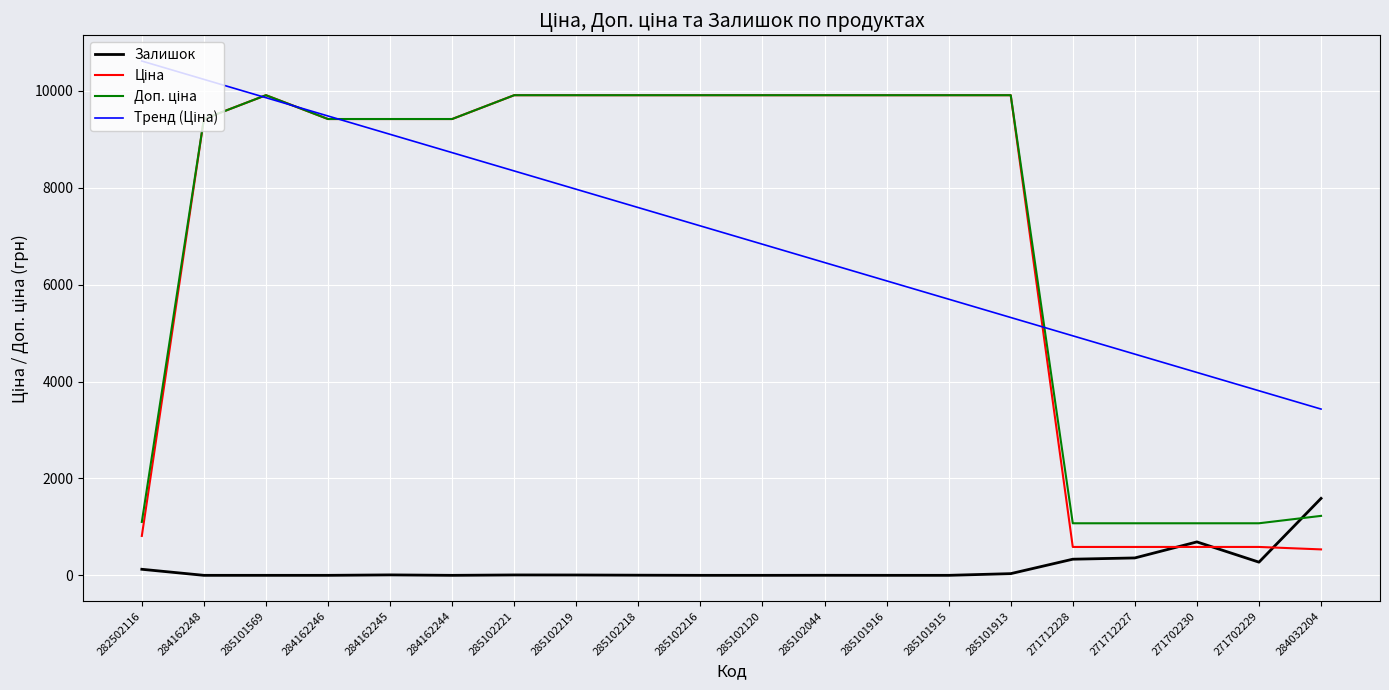

What is the difference between the Залишок values at 285102218 and 285101569?

3.0